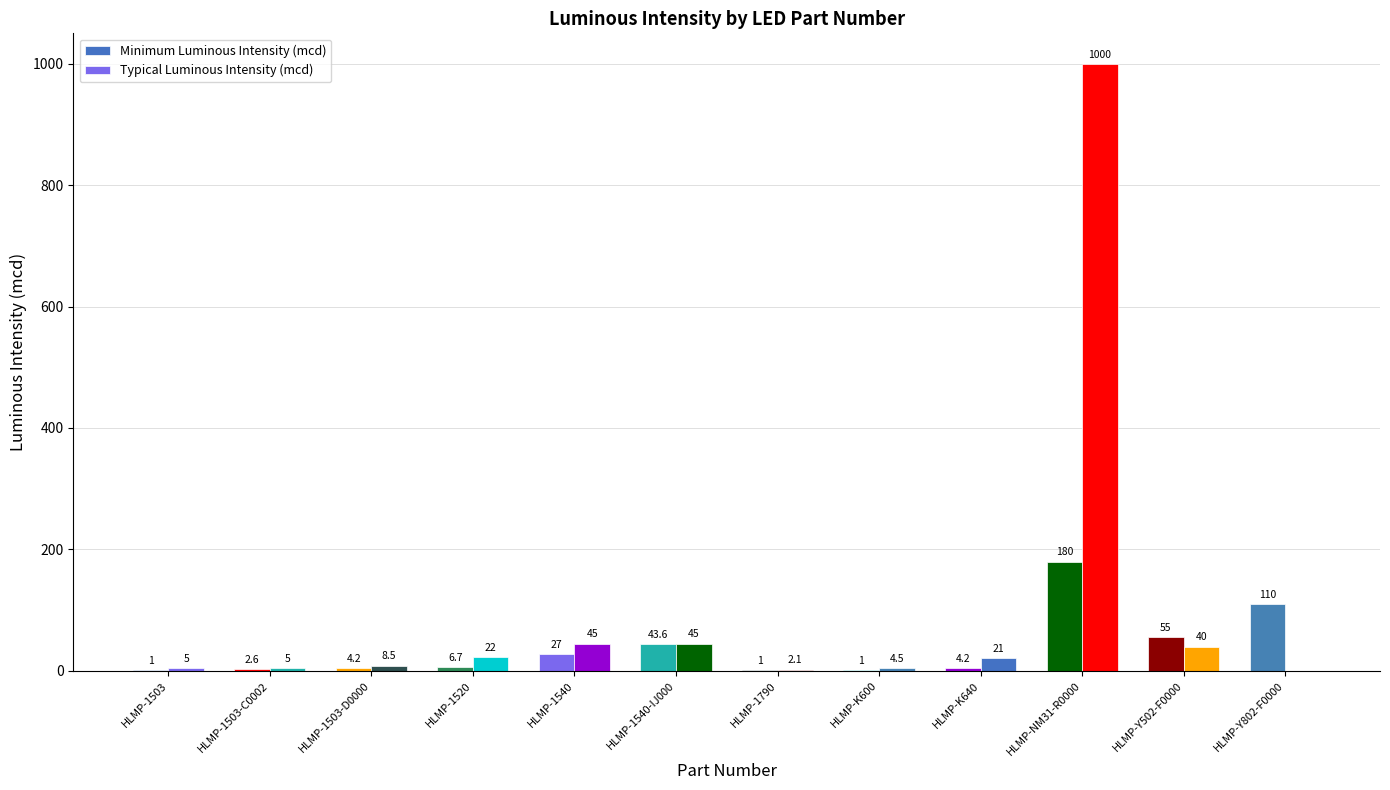

Does the chart contain stacked bars?

No